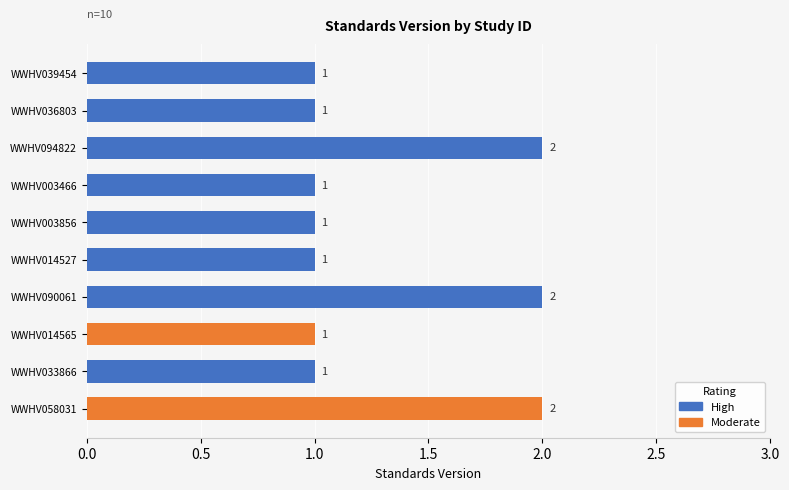

Count the values in the range 1 to 2.

10